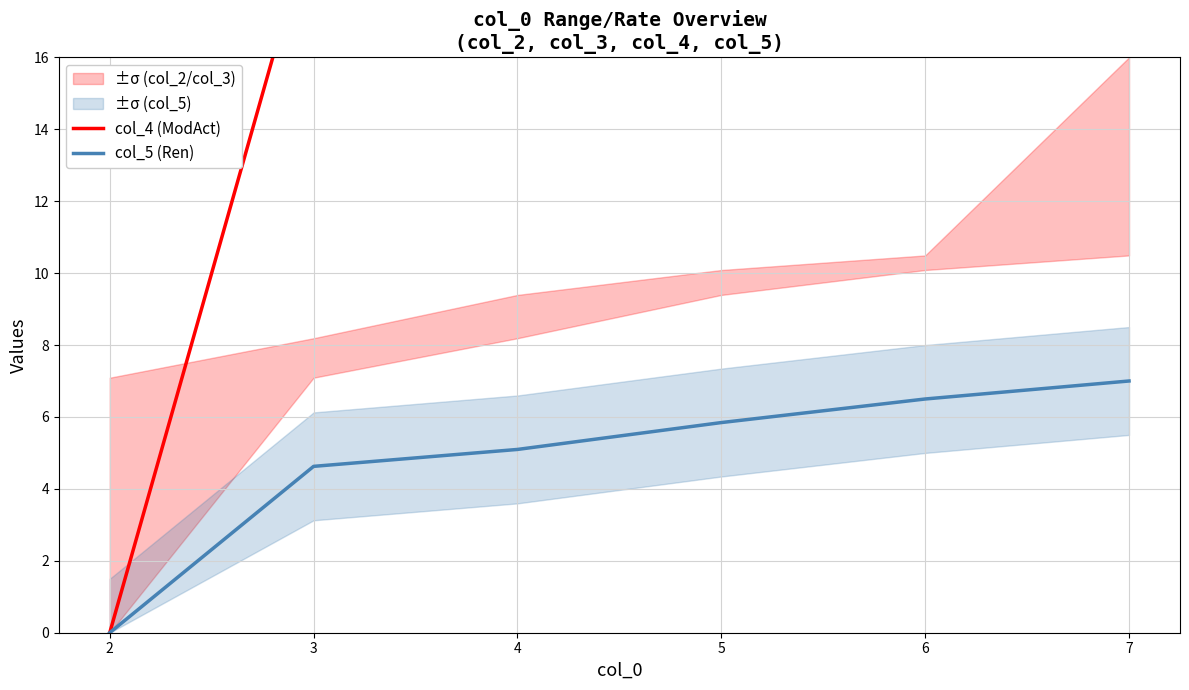

What are all the series names shown in the legend?

col_4 (ModAct), col_5 (Ren)